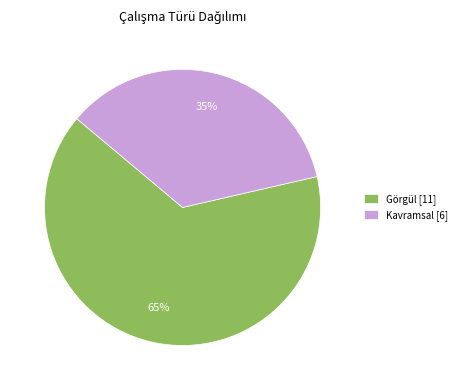

How many segments does this pie chart have?

2